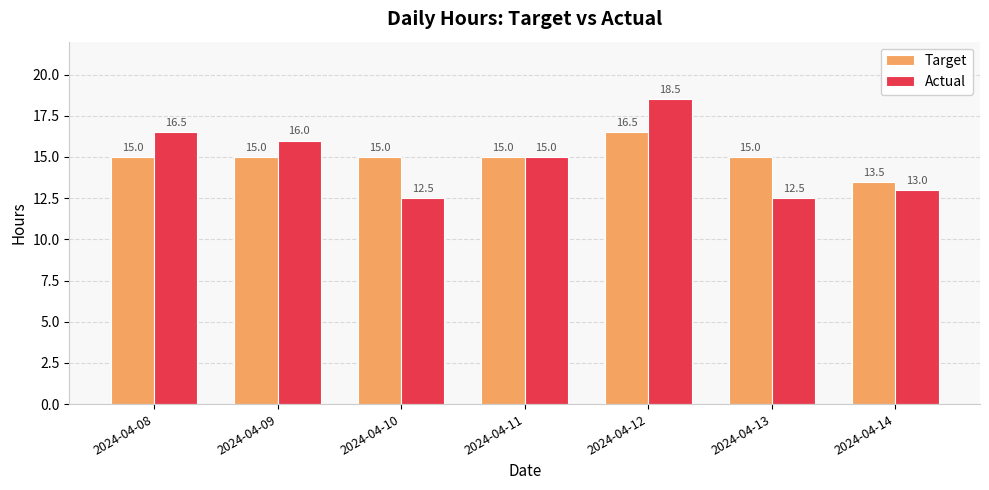

How many bars are there in each group?

2